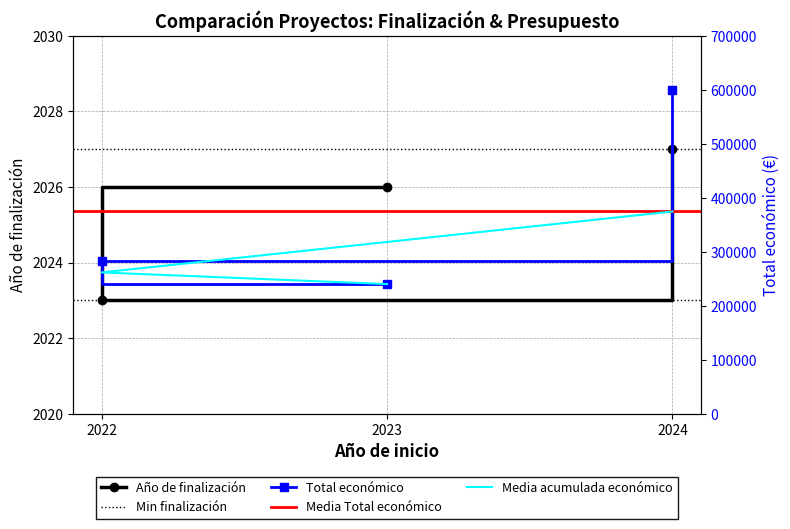

Which category has the highest value in the Total económico series?

2024